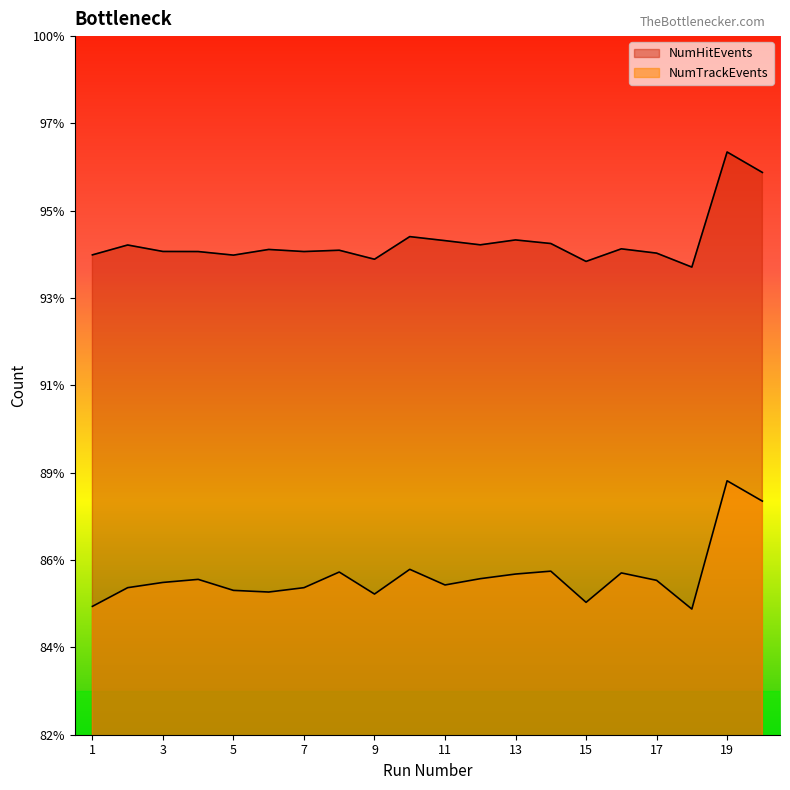

True or false: NumHitEvents and NumTrackEvents intersect in this chart.

False